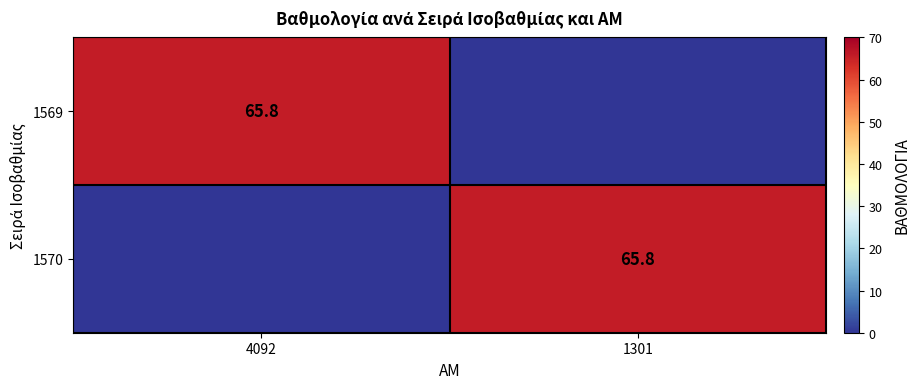

The value of 1569 at 4092 is 65.8. True or false?

True